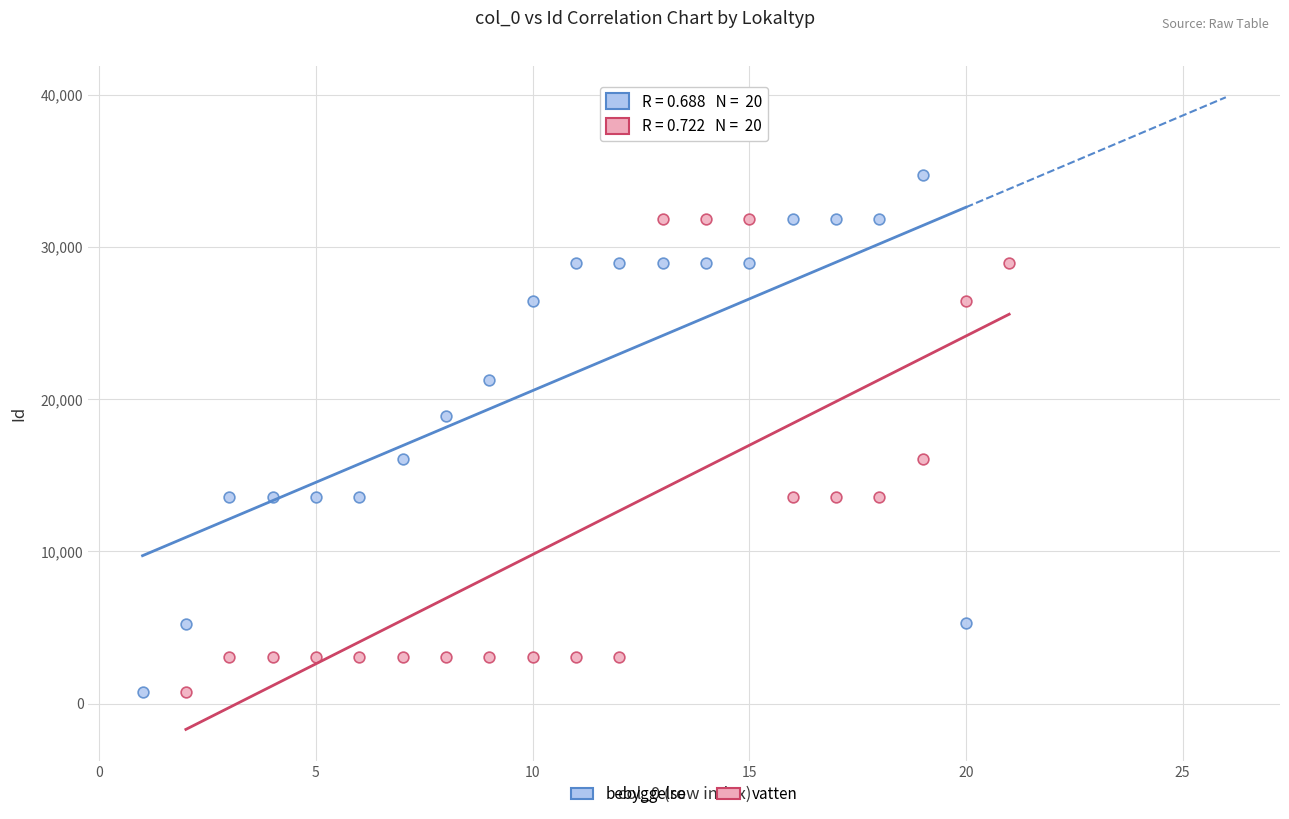

Which series has the widest spread of Y values?

bebyggelse